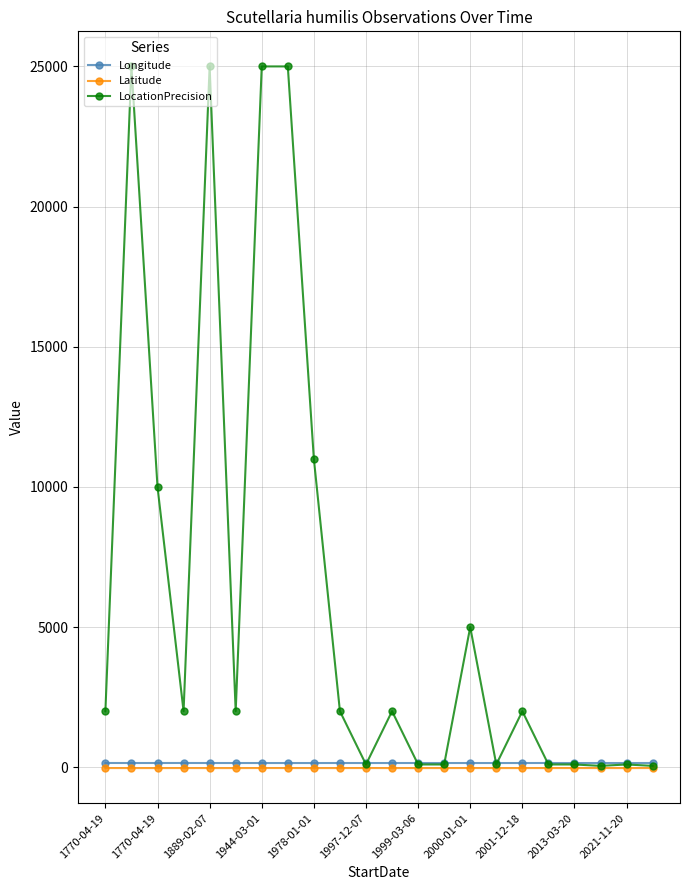

Which series has the largest range (max minus min)?

LocationPrecision